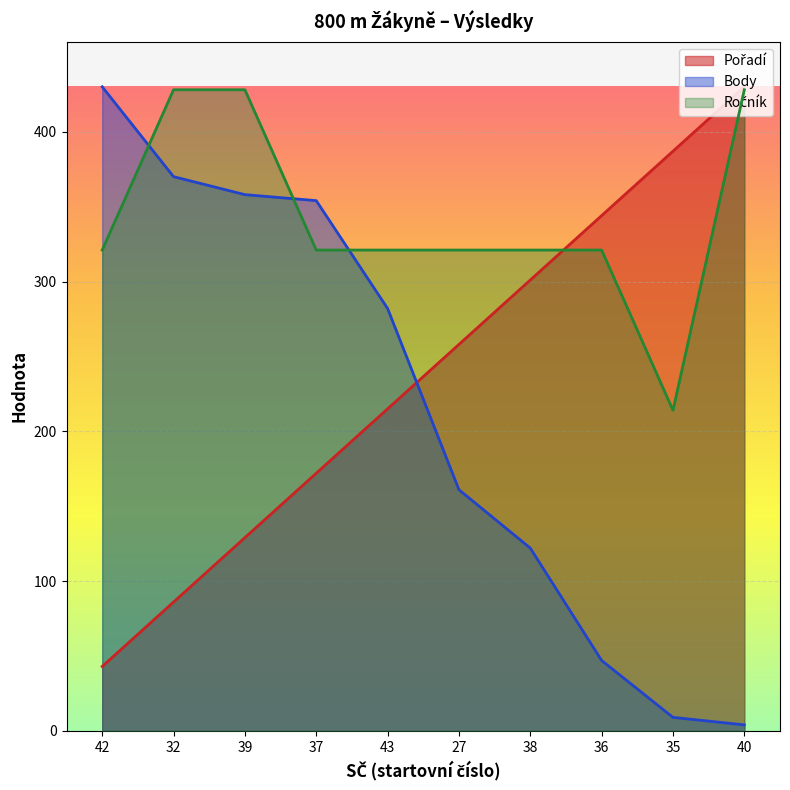

At which category is the sum across all series the highest?

39